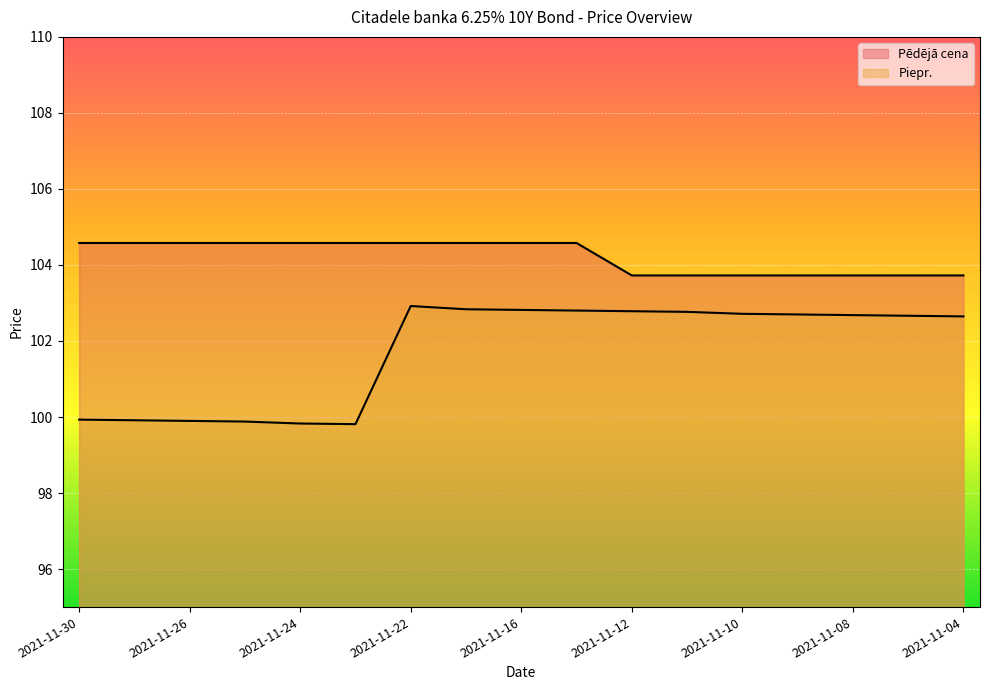

Is it true that Piepr. equals 102.7 at 2021-11-10?

True